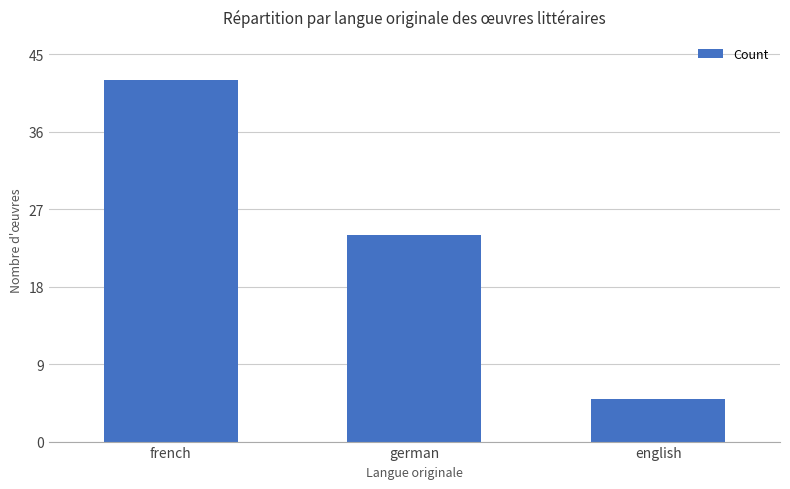

What is the label of the 1st bar from the right?

english